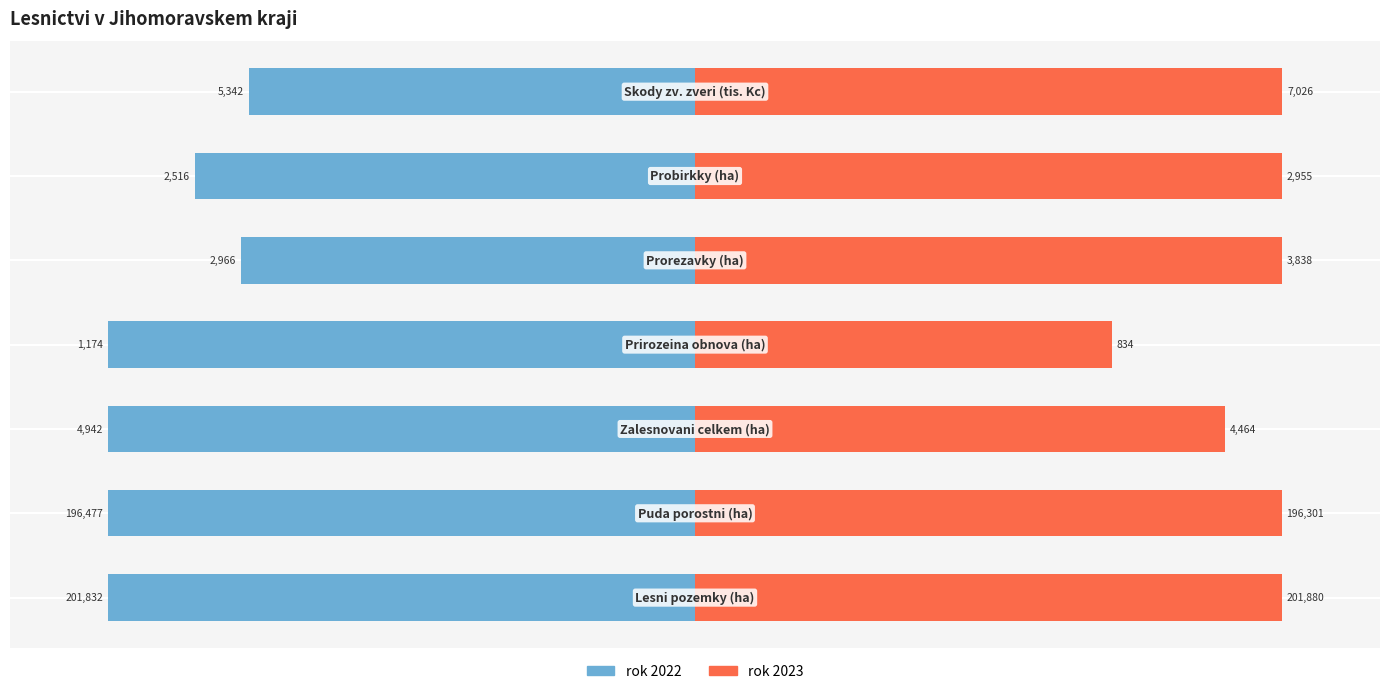

Count the number of data series in this chart.

2